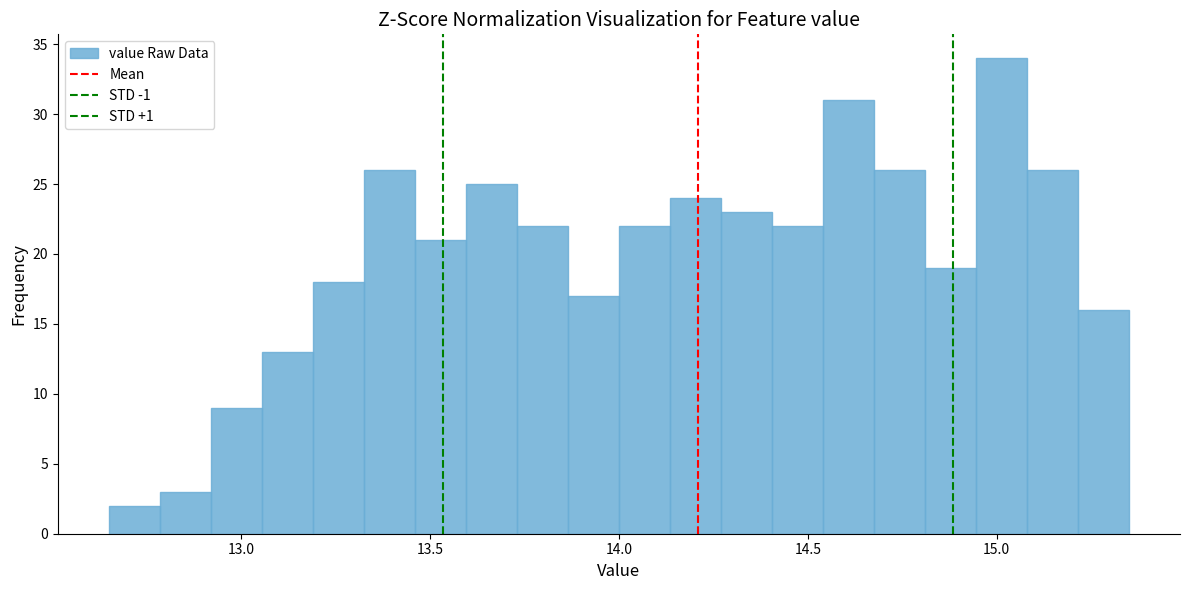

Around what value on the x-axis is the tallest bar? Give the approximate position of its centre, as read against the axis.

15.00